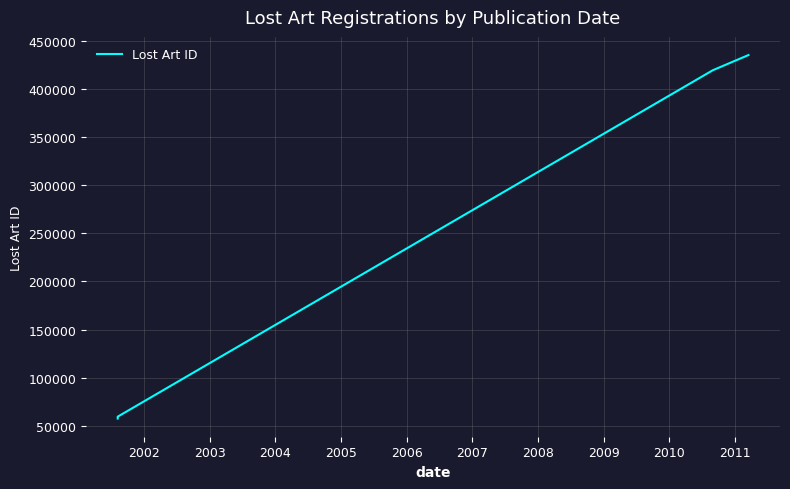

What is the average value?

181796